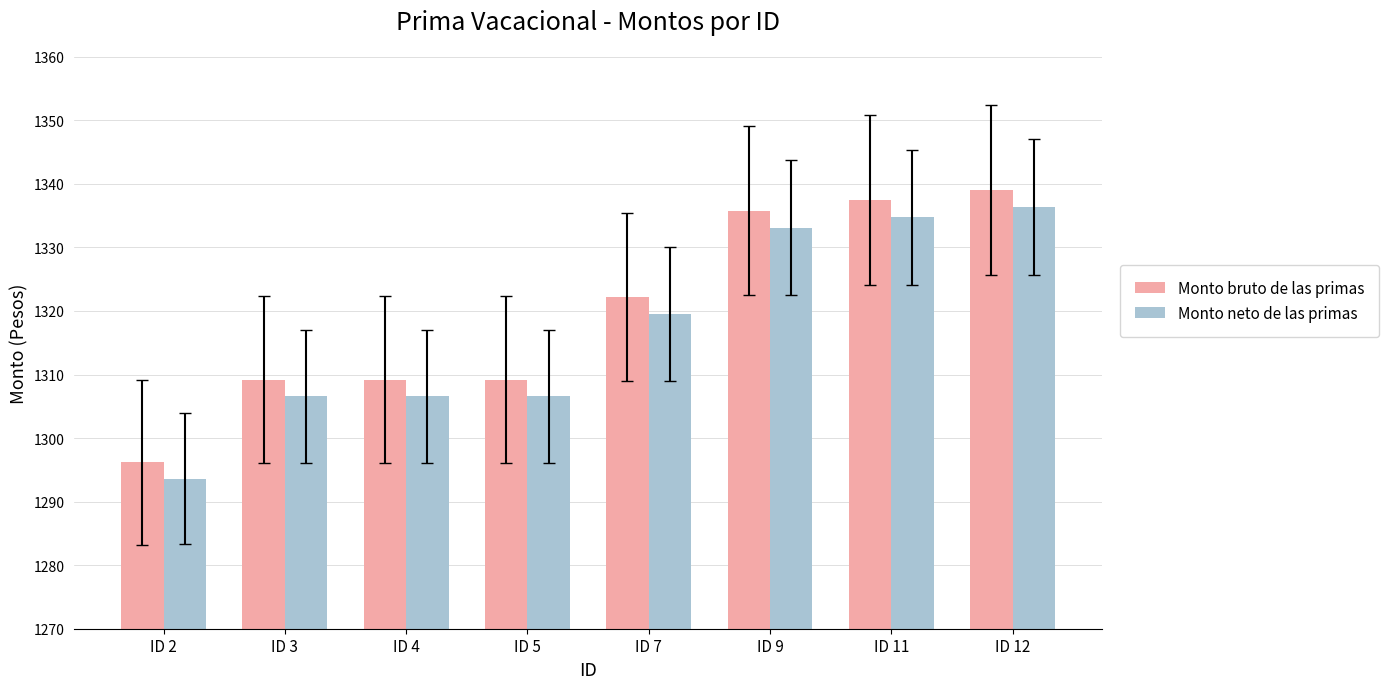

What is the sum of all Monto bruto de las primas values?

10558.2